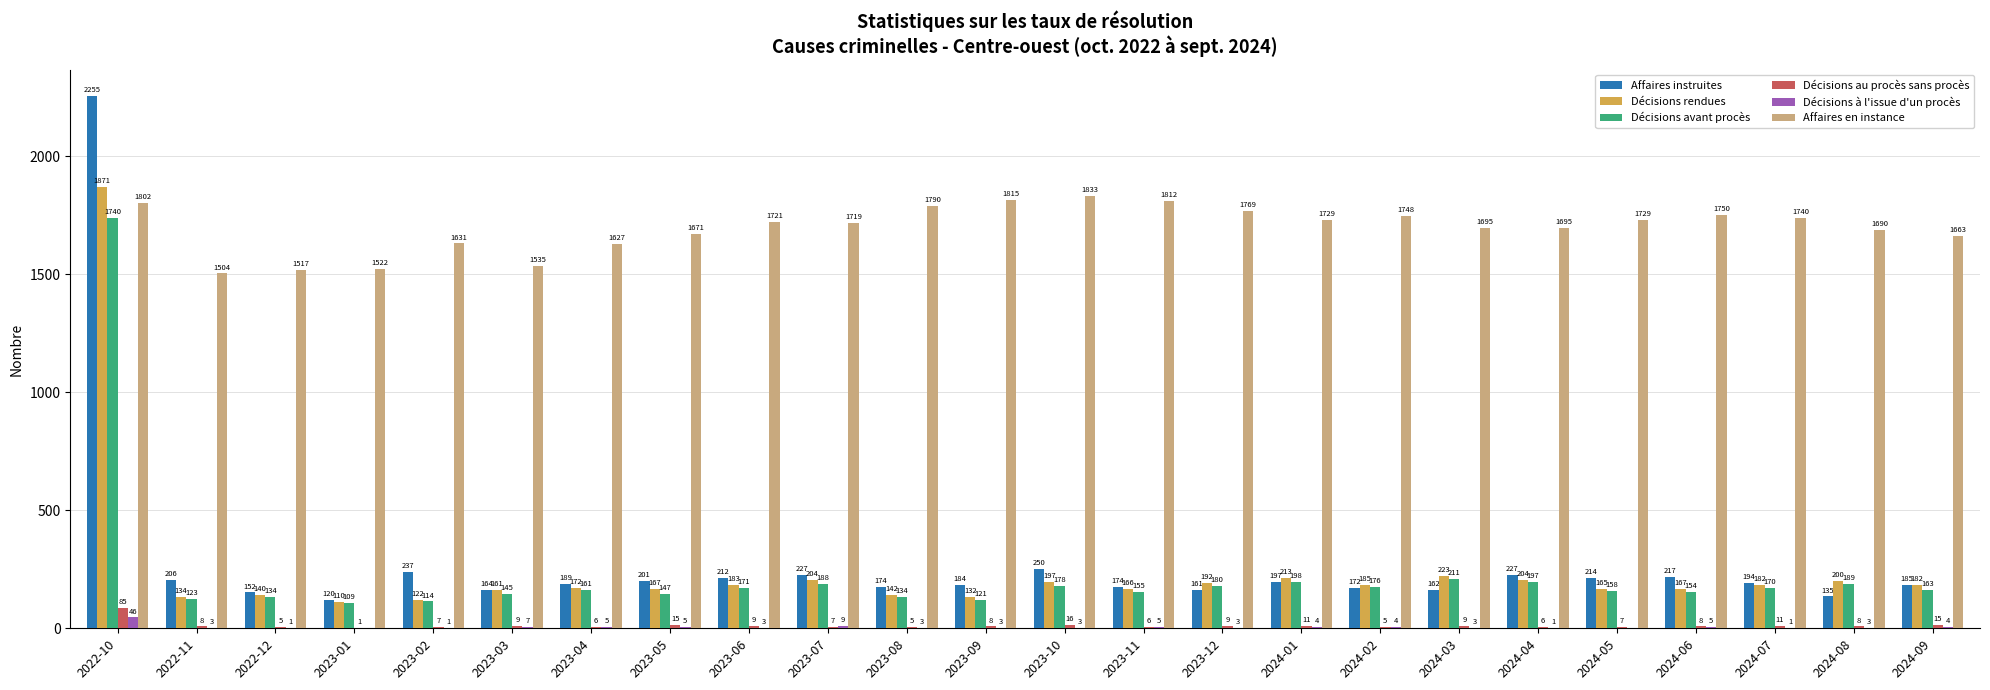

Reading left to right, transcribe all the data shown in this chart.

Affaires instruites: 2255	206	152	120	237	164	189	201	212	227	174	184	250	174	161	197	172	162	227	214	217	194	135	185
Décisions rendues: 1871	134	140	110	122	161	172	167	183	204	142	132	197	166	192	213	185	223	204	165	167	182	200	182
Décisions avant procès: 1740	123	134	109	114	145	161	147	171	188	134	121	178	155	180	198	176	211	197	158	154	170	189	163
Décisions au procès sans procès: 85	8	5	1	7	9	6	15	9	7	5	8	16	6	9	11	5	9	6	7	8	11	8	15
Décisions à l'issue d'un procès: 46	3	1	0	1	7	5	5	3	9	3	3	3	5	3	4	4	3	1	0	5	1	3	4
Affaires en instance: 1802	1504	1517	1522	1631	1535	1627	1671	1721	1719	1790	1815	1833	1812	1769	1729	1748	1695	1695	1729	1750	1740	1690	1663